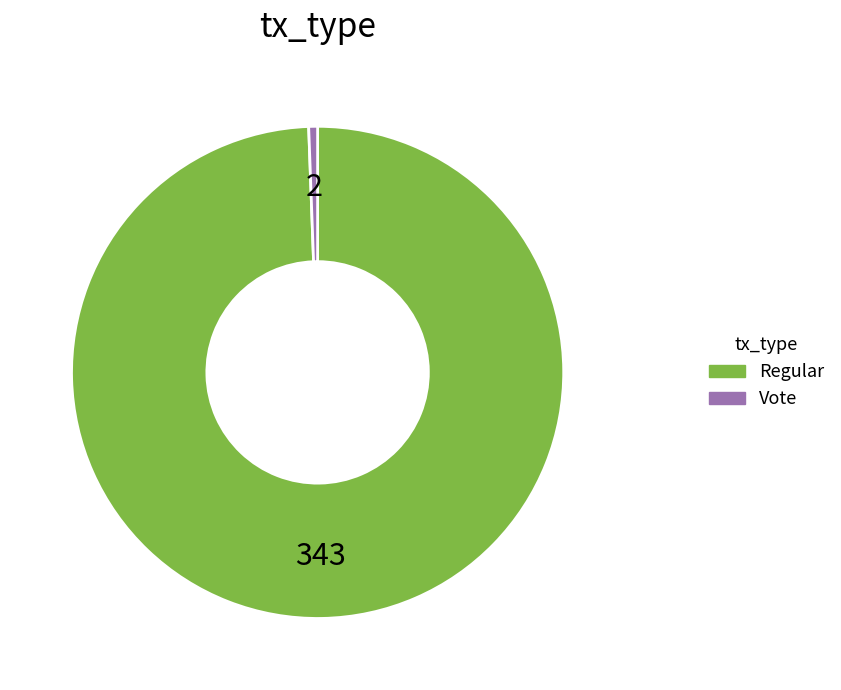

Between Vote and Regular, which is larger?

Regular